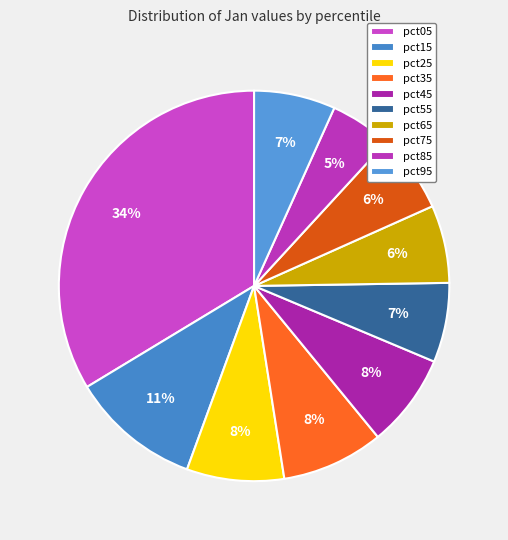

How many segments does this pie chart have?

10